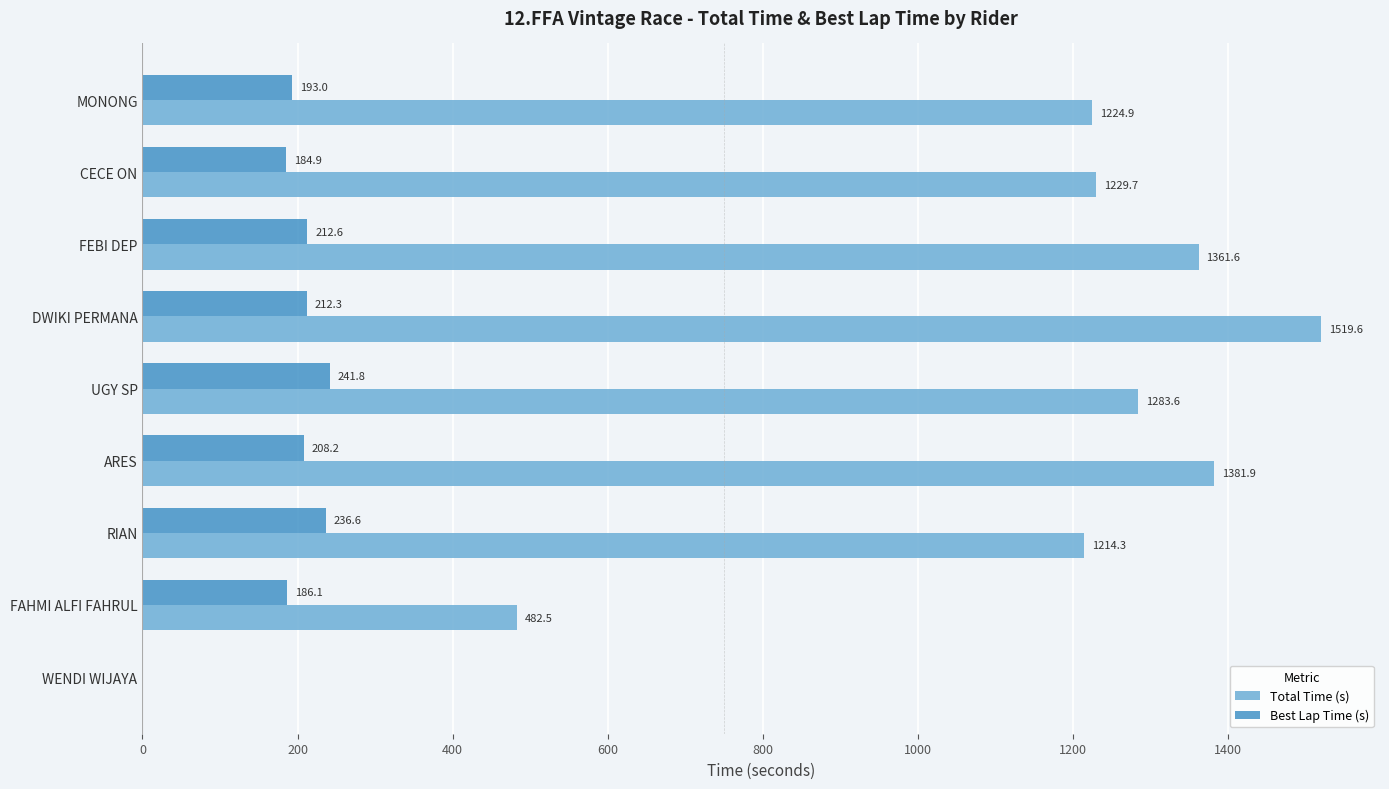

What value does the Total Time (s) series have at CECE ON?

1229.7